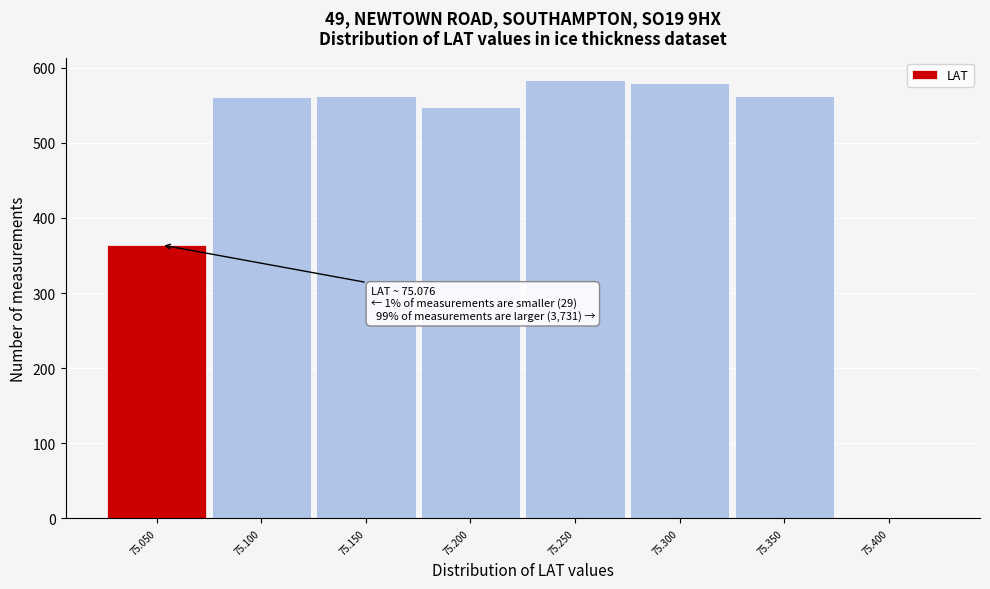

What is the greatest value displayed?

584